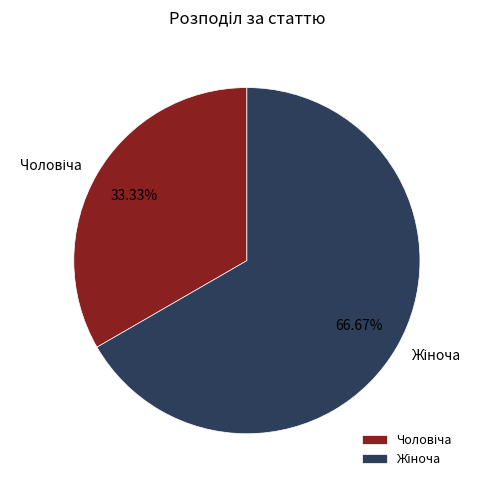

To the nearest percent, what is the difference between the largest and smallest slice percentages?

33%